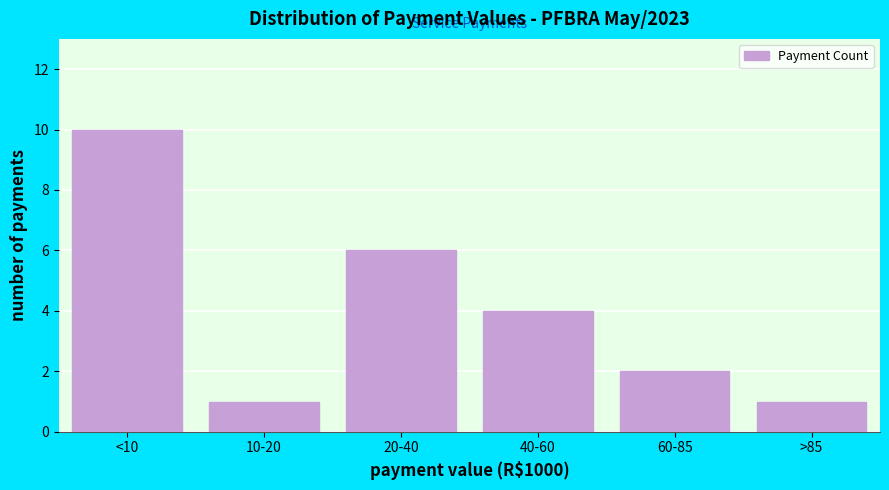

Reading left to right, list all the values displayed in this chart.

<10=10	10-20=1	20-40=6	40-60=4	60-85=2	>85=1